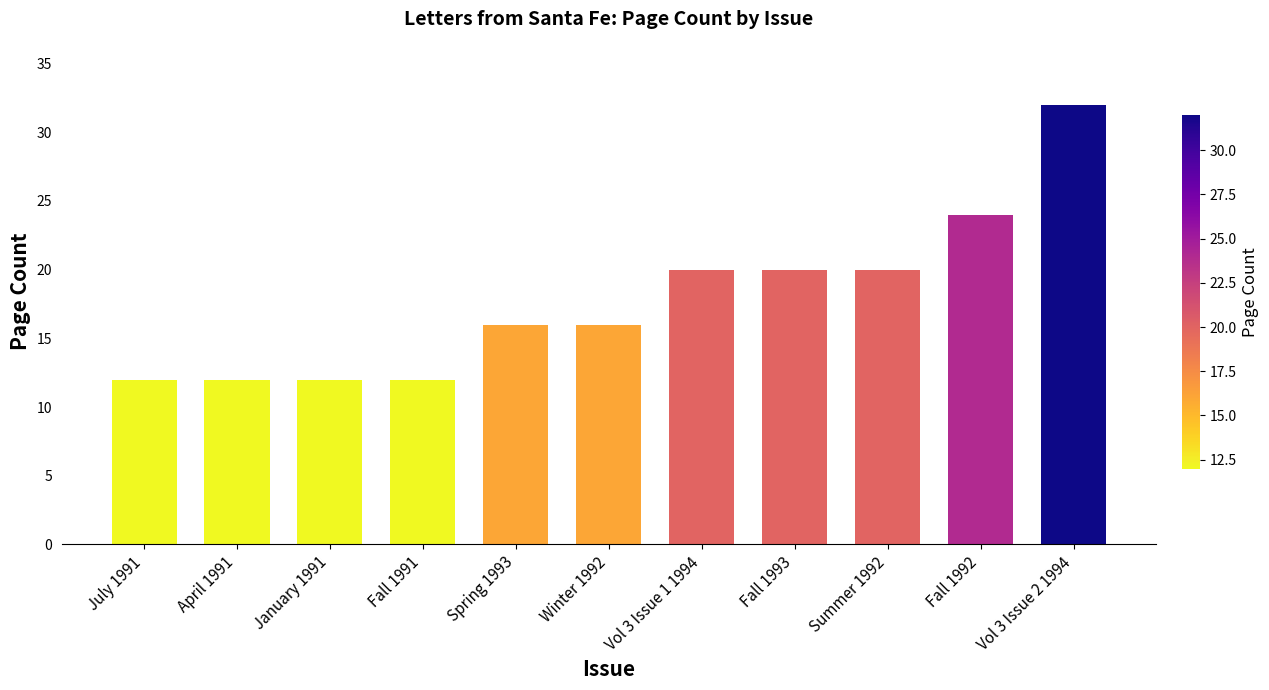

True or false: the data shows 8 at Winter 1992.

False